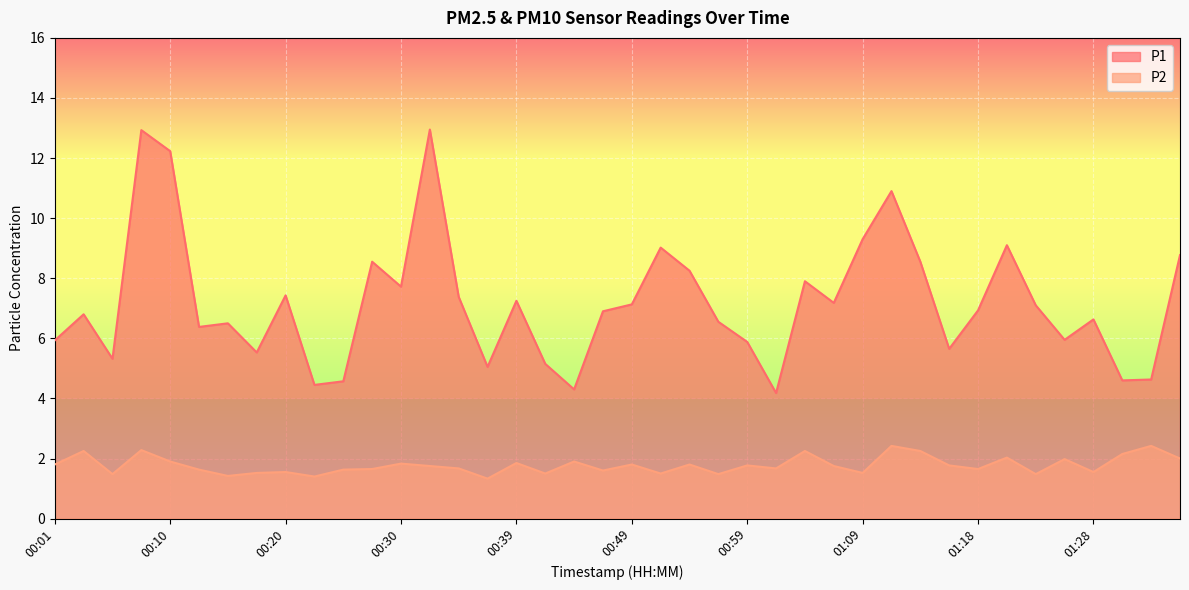

Is the value of P1 at 00:47 greater than the value of P2 at 00:47?

Yes